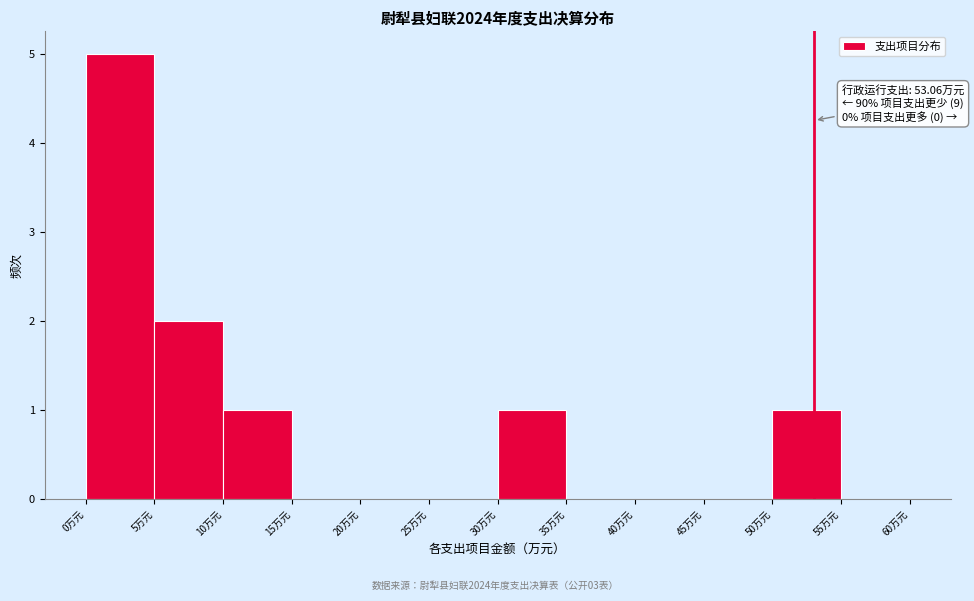

Which range on the x-axis has the tallest bar?

0 to 5